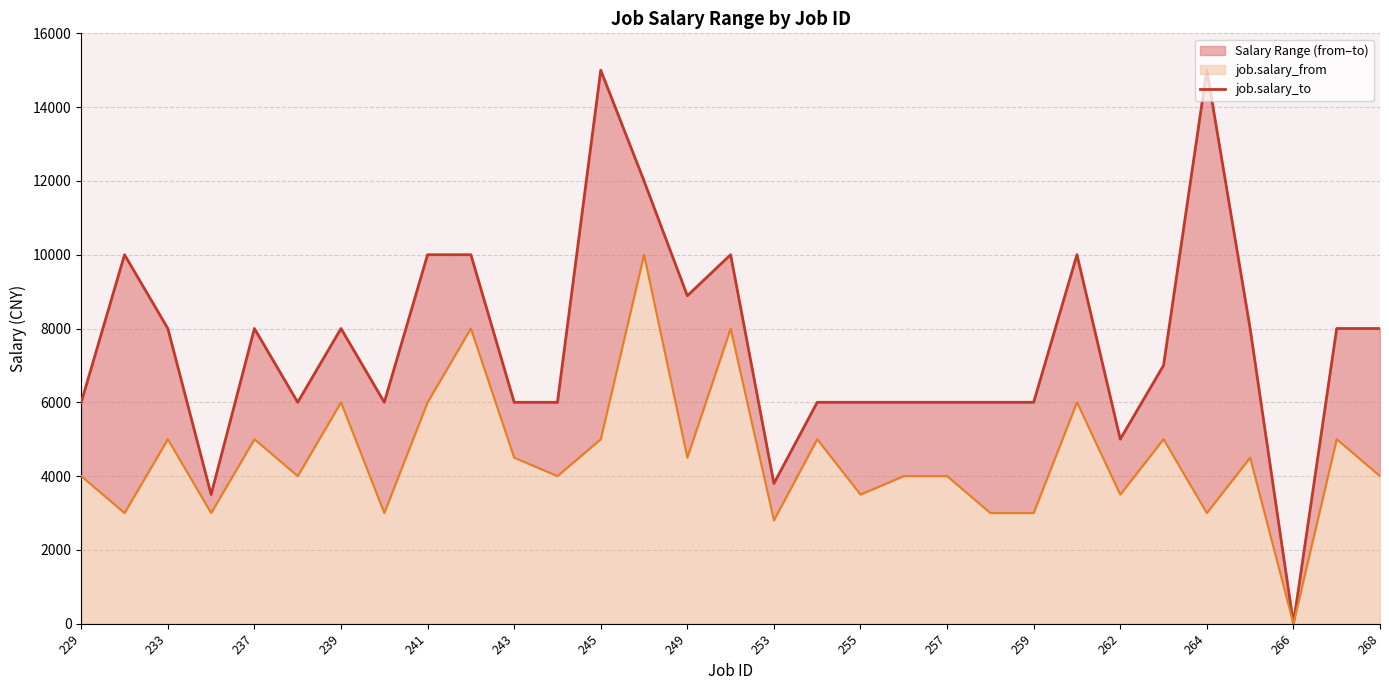

The job.salary_from series shows 3115 at 245. True or false?

False